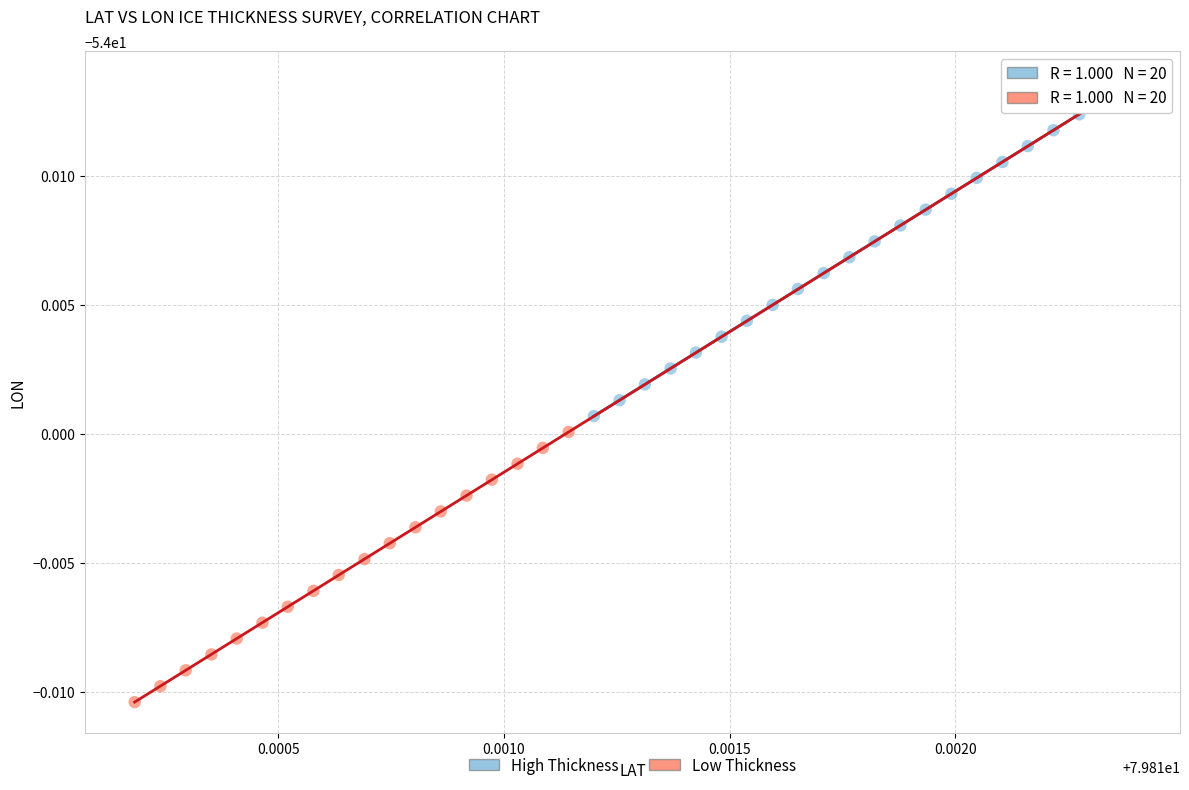

Which series contains the lowest Y value?

Low Thickness